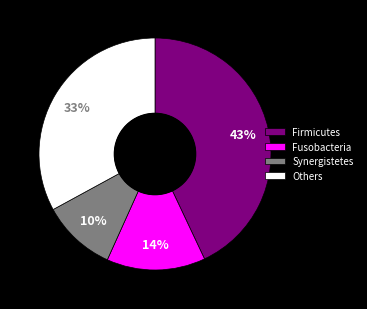

To the nearest percent, what percentage of the pie is Firmicutes?

43%